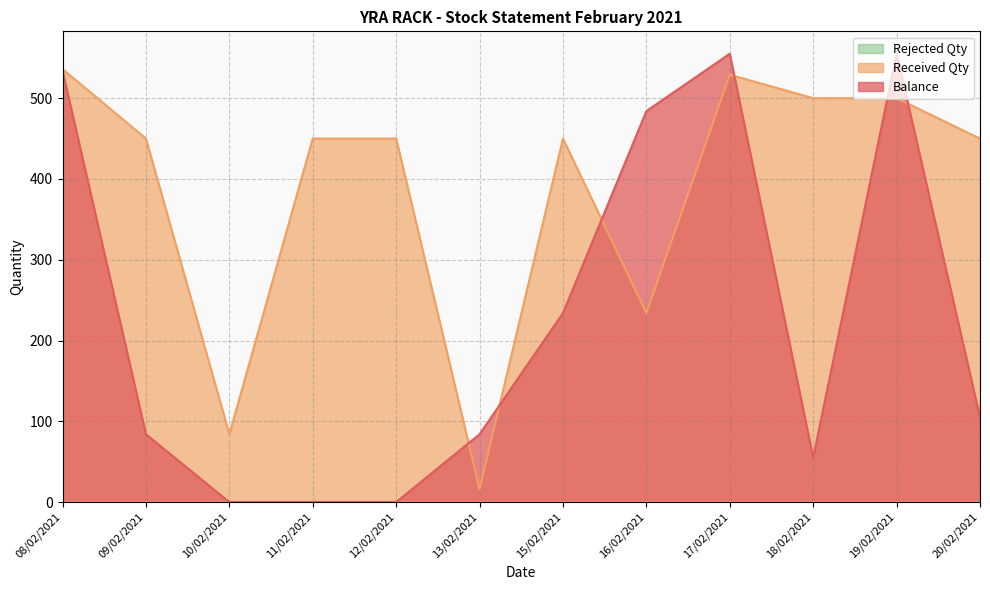

What is the sum of all Balance values?

2690